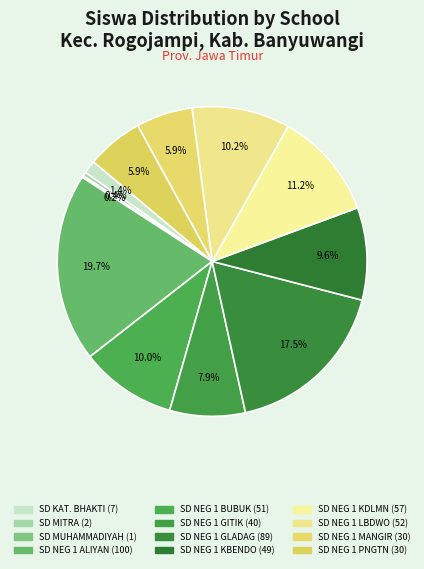

Which slice is the largest?

SD NEGERI 1 ALIYAN